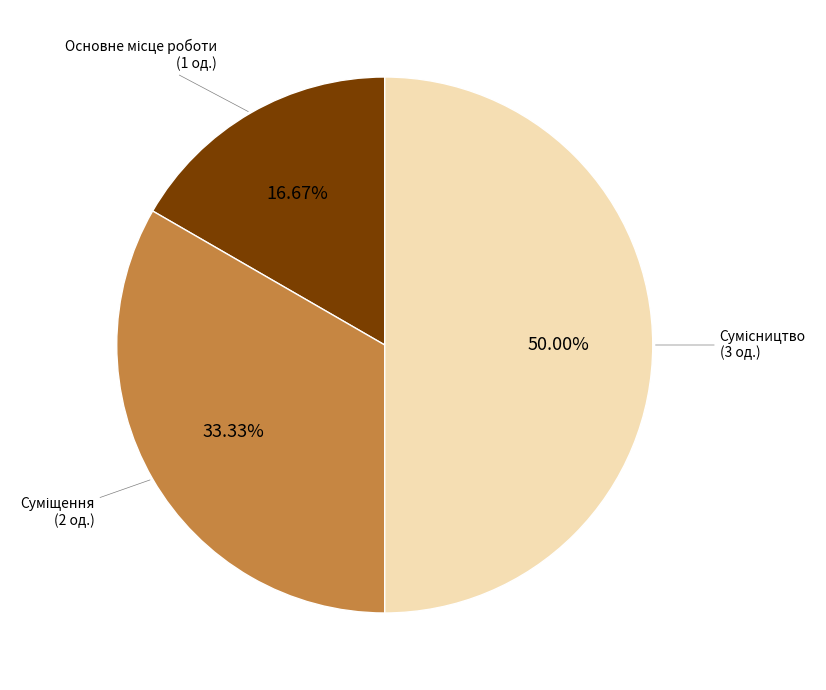

Does any single category account for the majority?

No